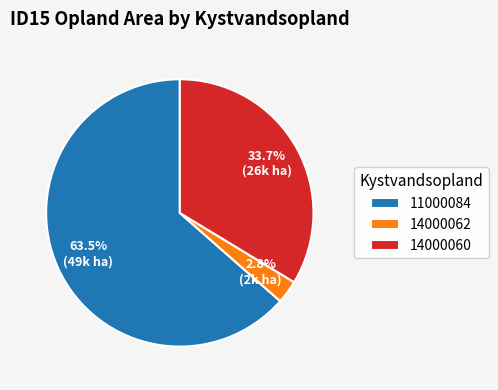

What is the smallest slice in the pie chart?

14000062